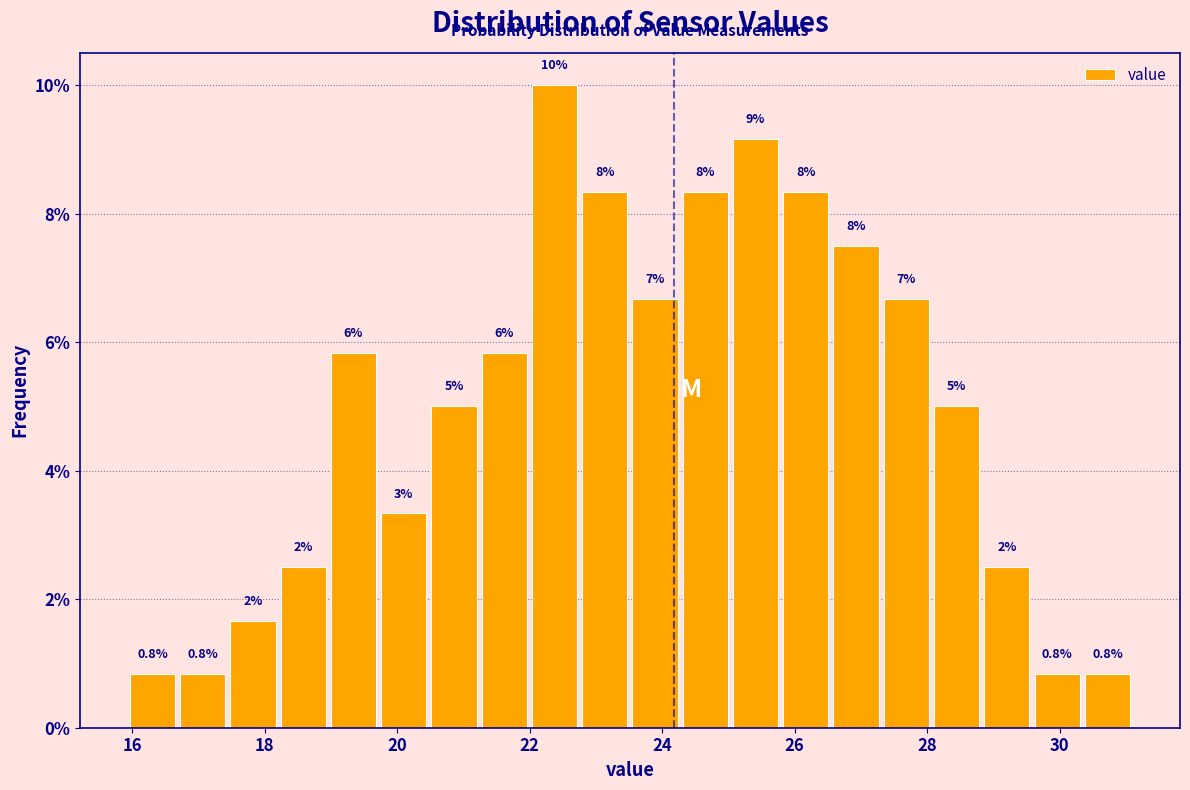

Around what value on the x-axis is the tallest bar? Give the approximate position of its centre, as read against the axis.

22.4